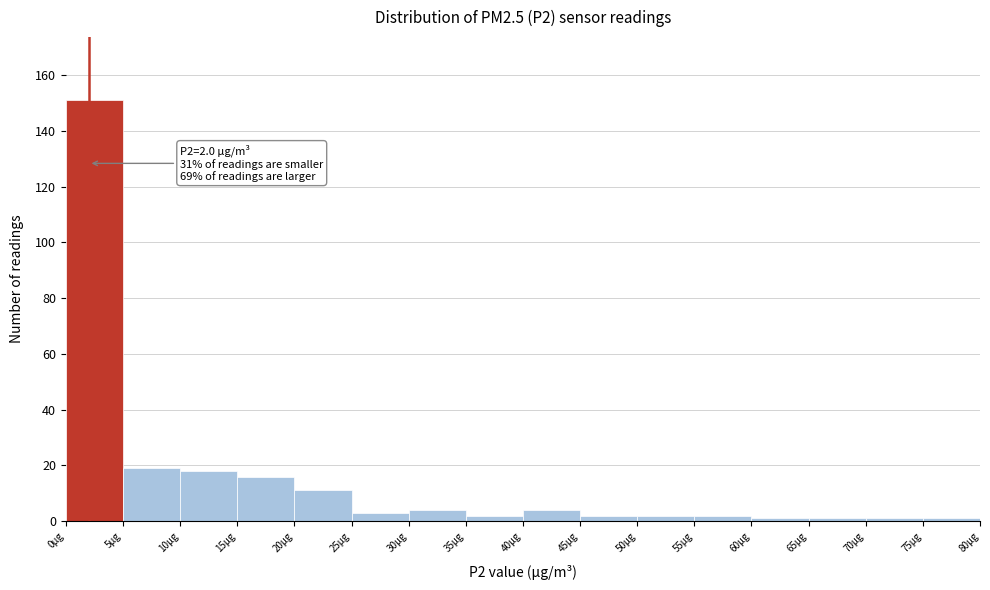

Over which range of the x-axis is the bar tallest?

0 to 5